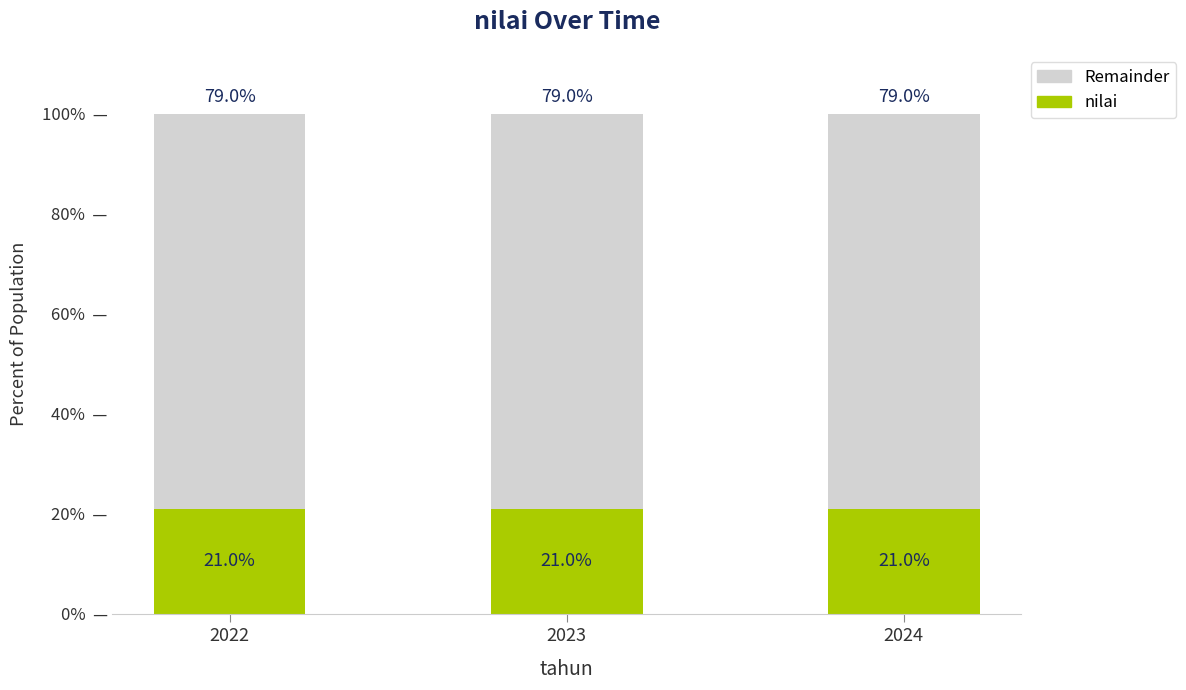

What is the total value across all series at 2022?

100